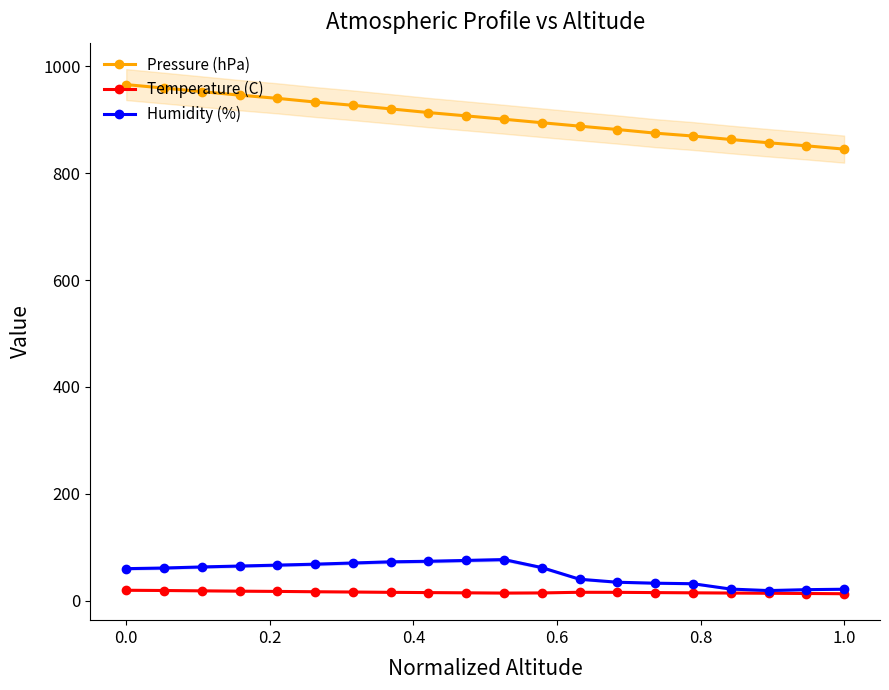

True or false: Pressure (hPa) and Humidity (%) intersect in this chart.

False